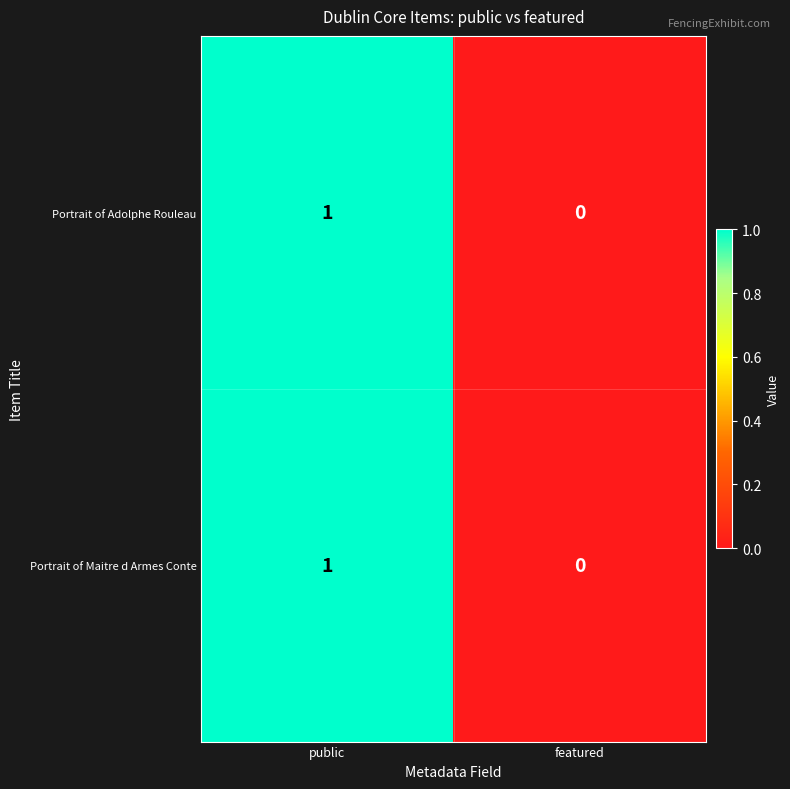

Reading left to right, list all the values displayed in this chart.

Portrait of Adolphe Rouleau: 1	0
Portrait of Maitre d Armes Conte: 1	0